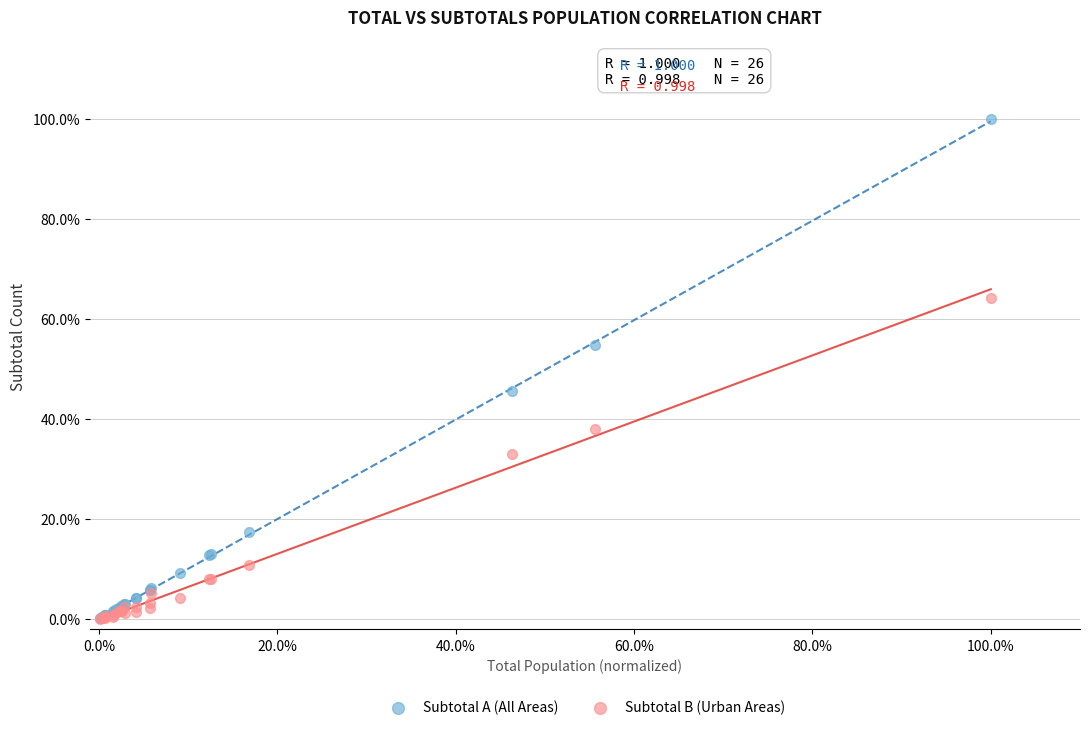

What are all the series names shown in the legend?

Subtotal A (All Areas), Subtotal B (Urban Areas)